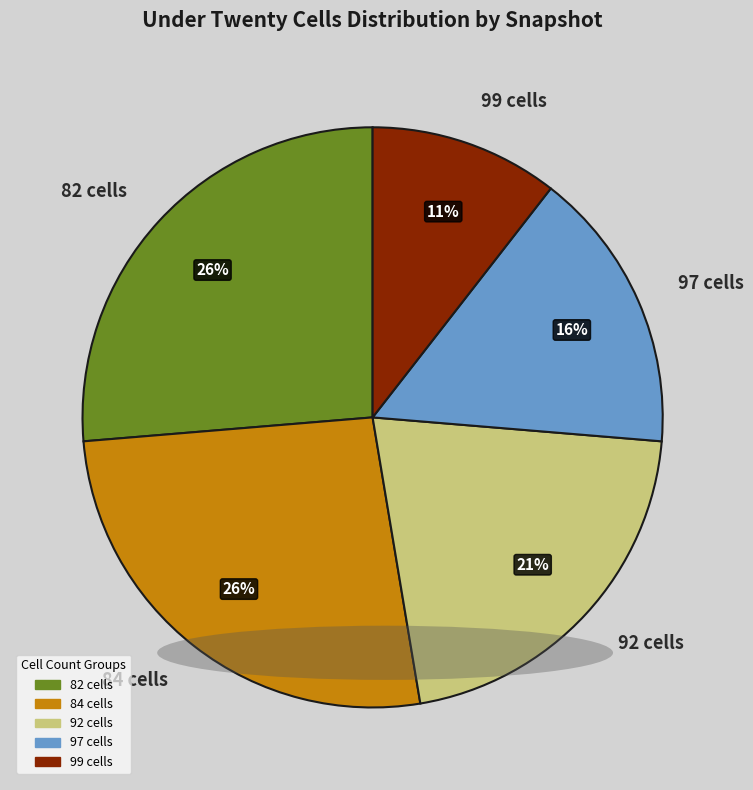

Is there a majority slice in this chart?

No